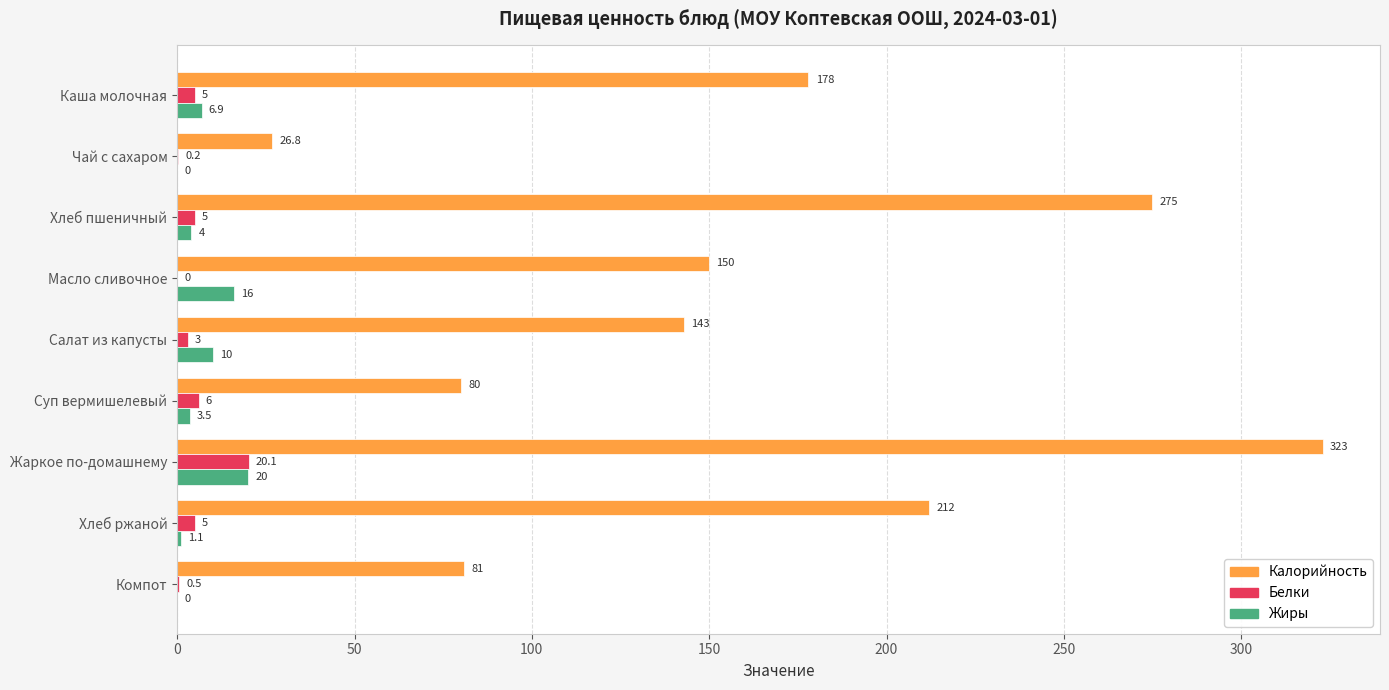

The value of Калорийность at Компот is 81.0. True or false?

True